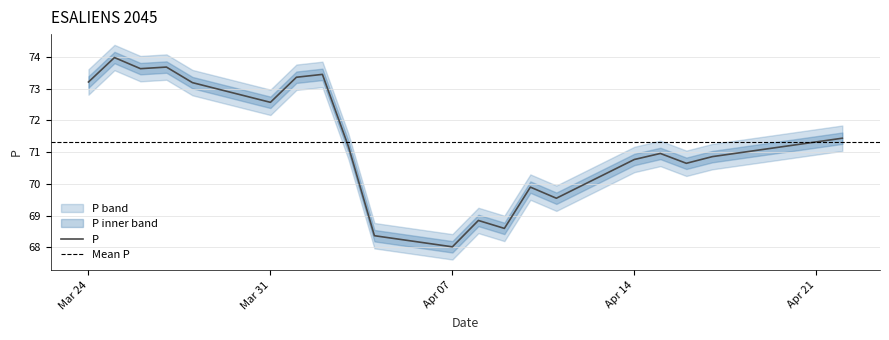

Read the value at 2025-03-25.

74.0